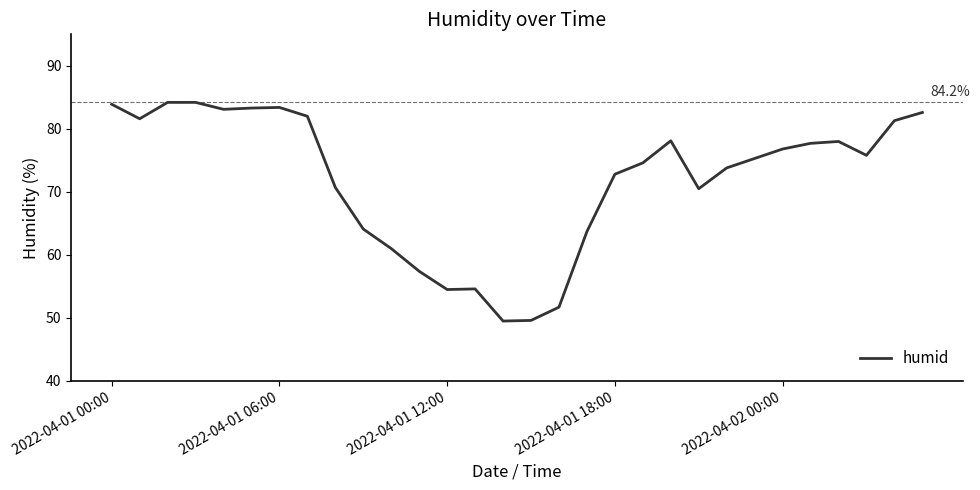

What is the difference between the maximum and minimum values?

34.7